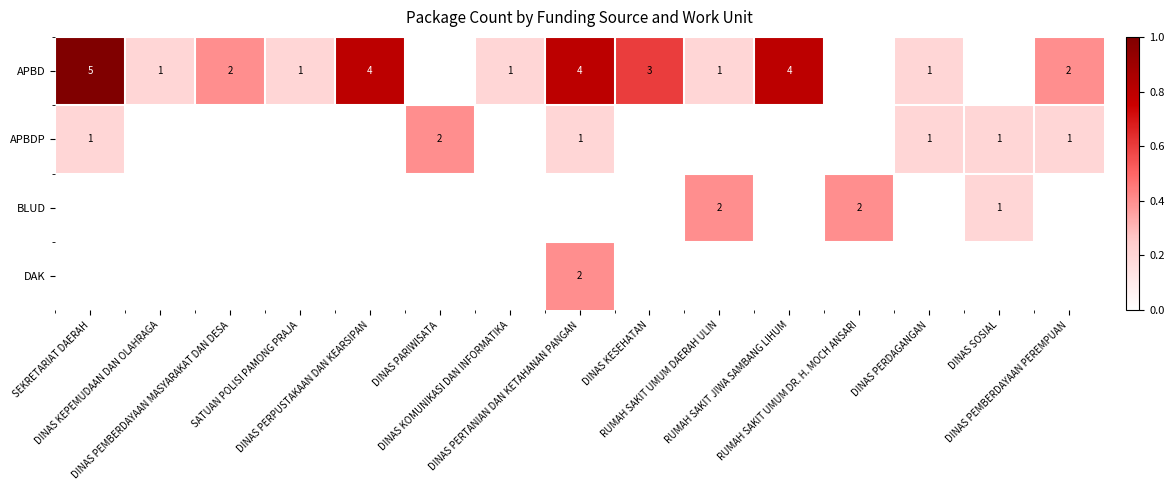

List the series in order of their peak value, lowest first.

APBDP, BLUD, DAK, APBD